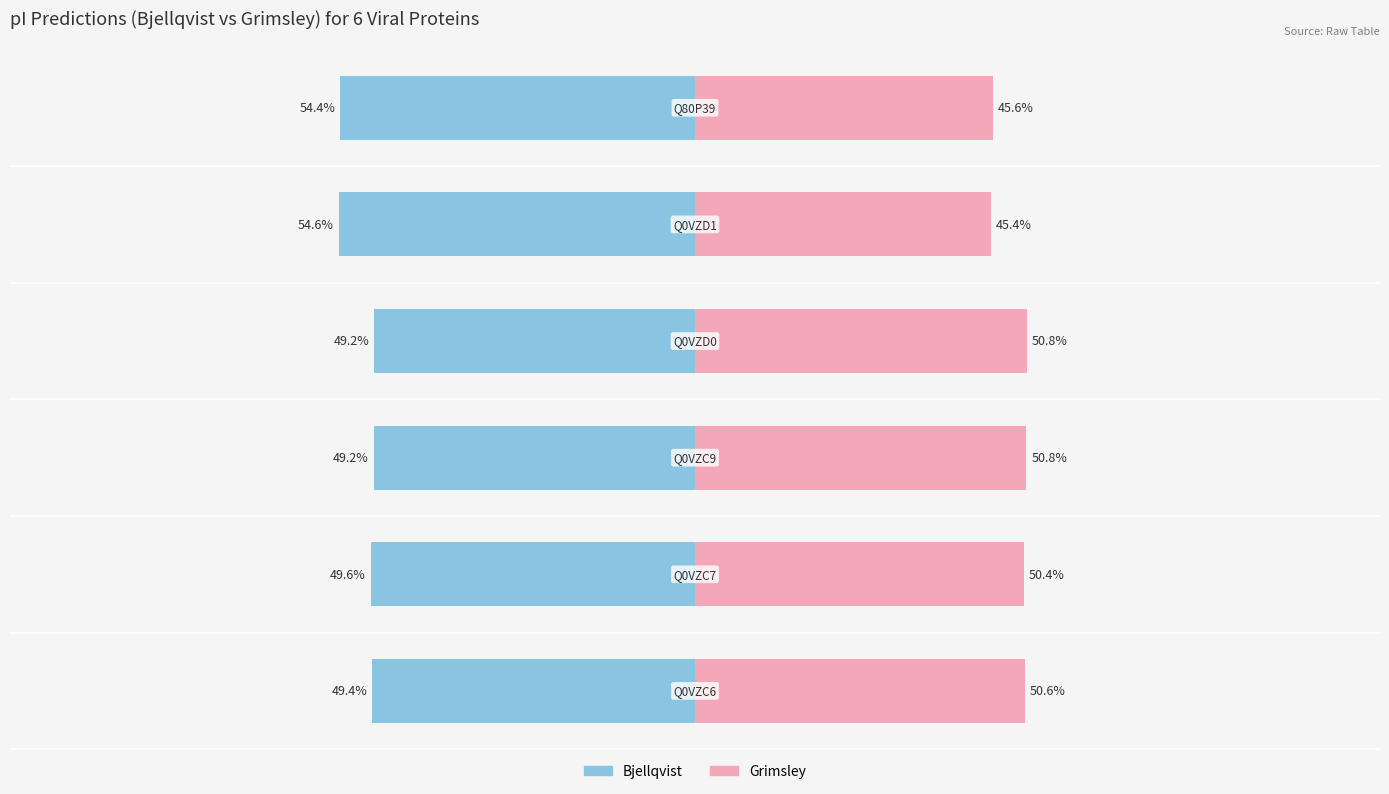

At how many categories does at least one series exceed -33?

6